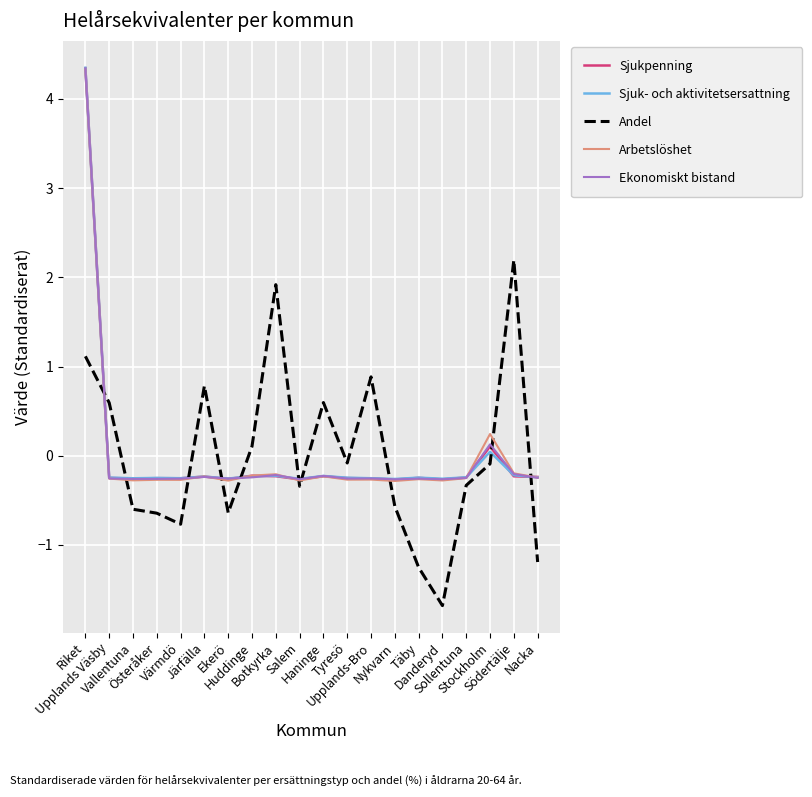

How many times do Andel and Sjuk- och aktivitetsersattning cross each other?

10